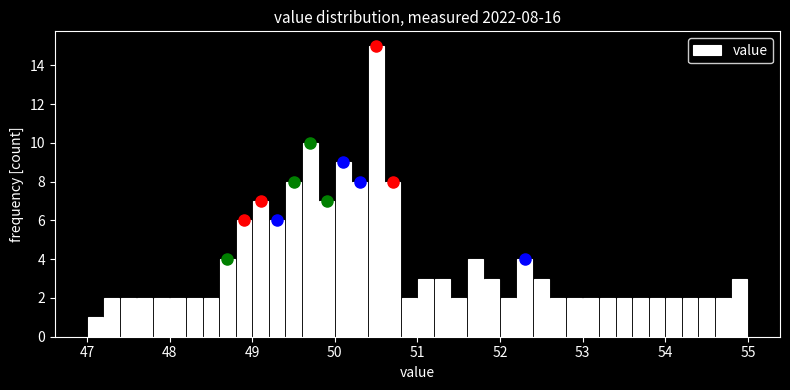

Around what value on the x-axis is the tallest bar? Give the approximate position of its centre, as read against the axis.

50.5